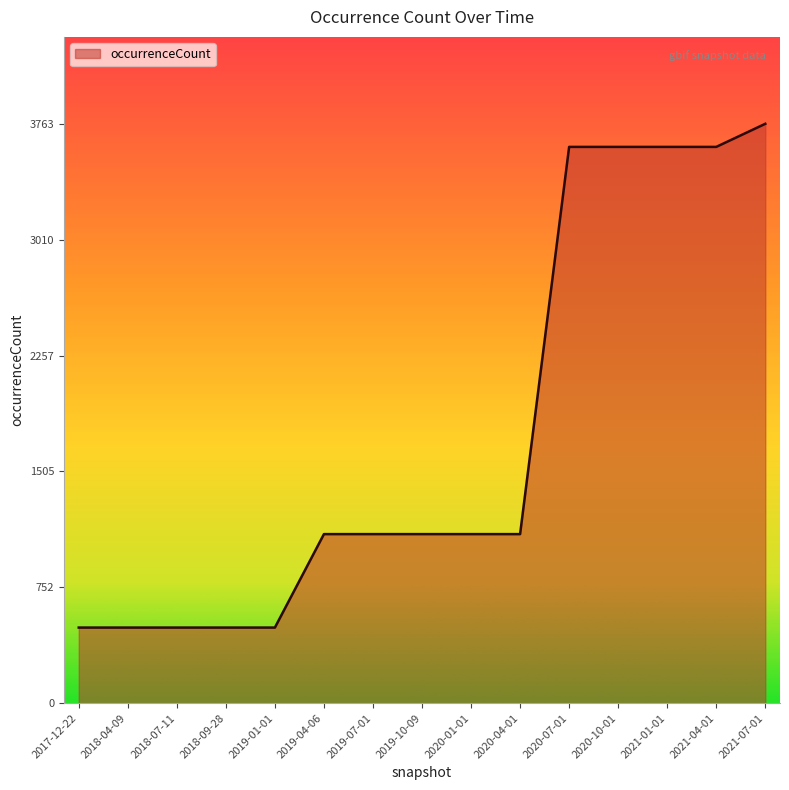

Which label corresponds to the largest value in the chart?

2021-07-01